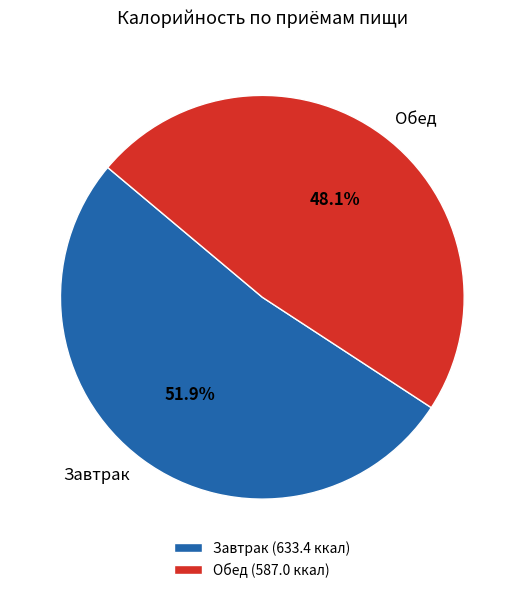

How much of the chart is everything except Обед?

51.9%